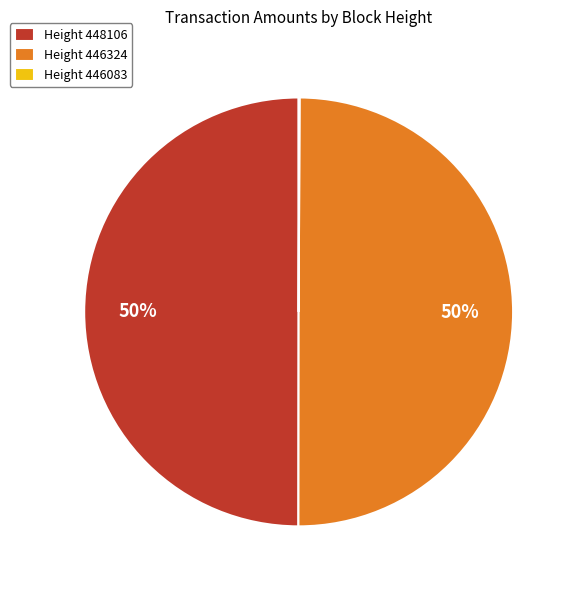

To the nearest percent, what is the combined percentage of Height 448106 and Height 446324?

100%